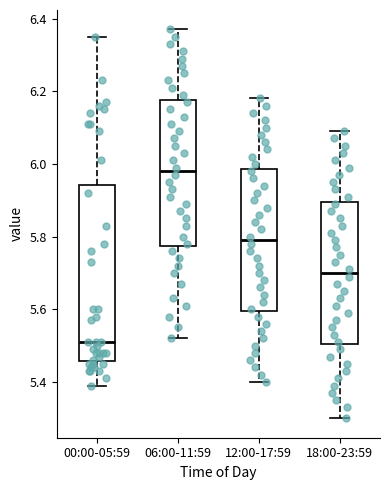

Reading left to right, transcribe this box plot: for each box, give where its median line is, the range the box spans, and where its two whiskers end, as read against the y-axis. The values are not printed on the chart, so give them approximately, as read against the axis.

00:00-05:59: median 5.52, box 5.46 to 5.94, whiskers 5.40 to 6.36
06:00-11:59: median 5.98, box 5.78 to 6.18, whiskers 5.52 to 6.38
12:00-17:59: median 5.80, box 5.60 to 5.98, whiskers 5.40 to 6.18
18:00-23:59: median 5.70, box 5.50 to 5.90, whiskers 5.30 to 6.10